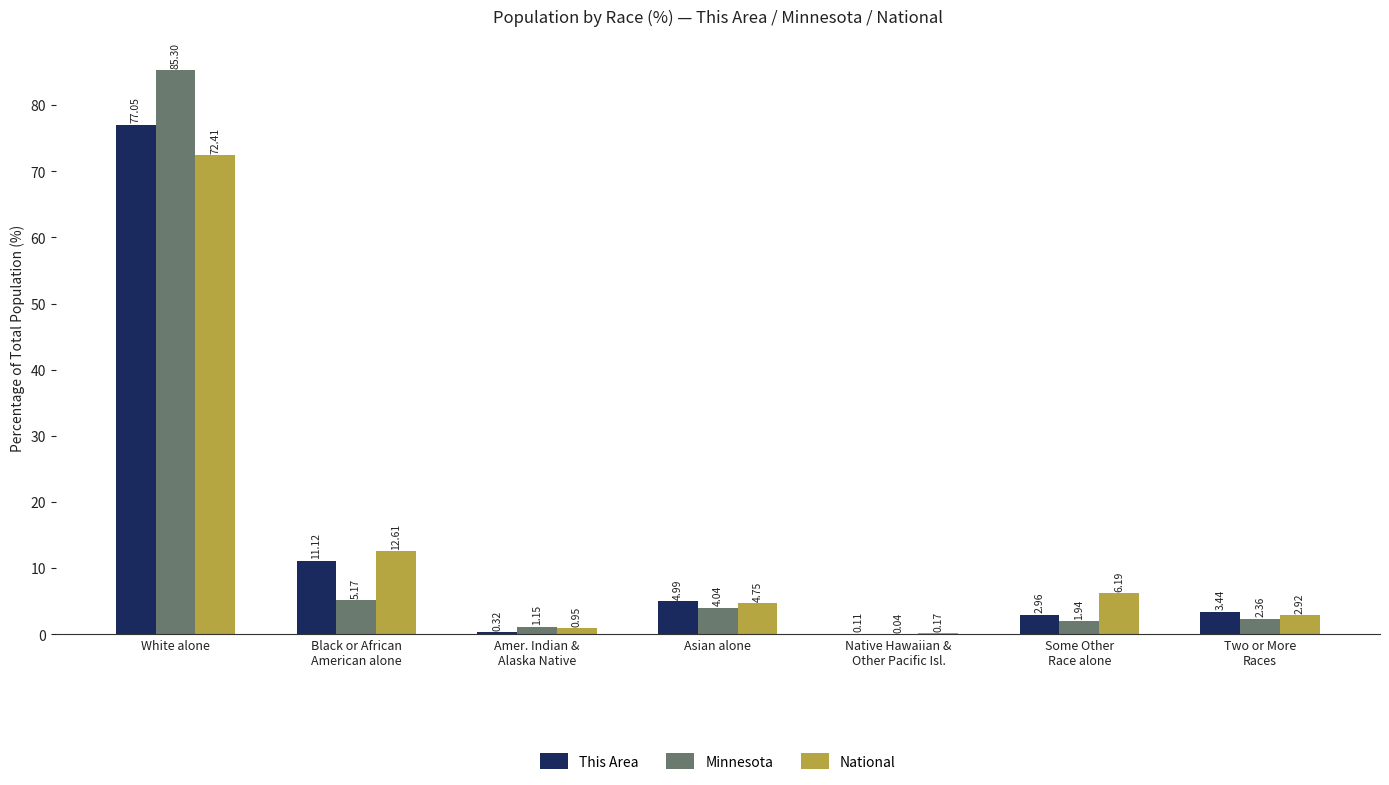

What is the sum of all This Area values?

100.0